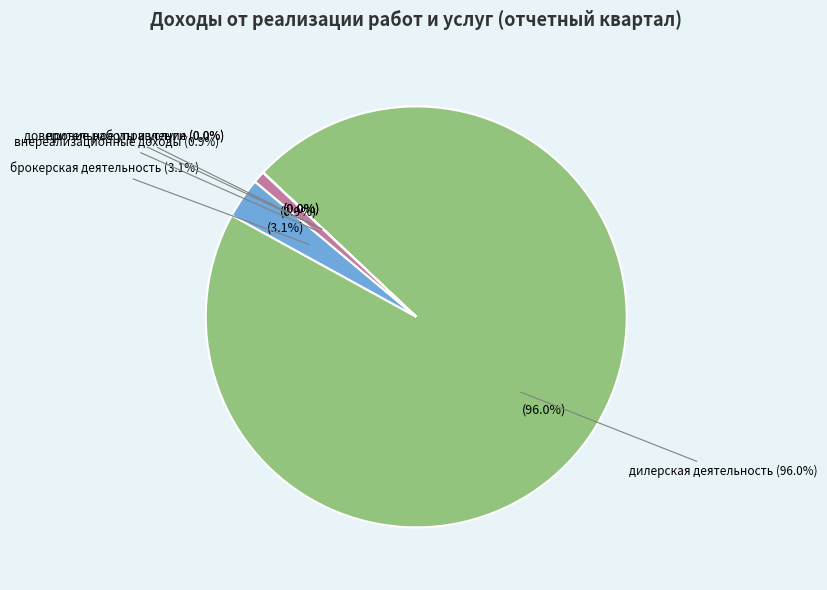

Approximately how many times larger is the value at дилерская деятельность compared to внереализационные и операционные доходы?

107.1